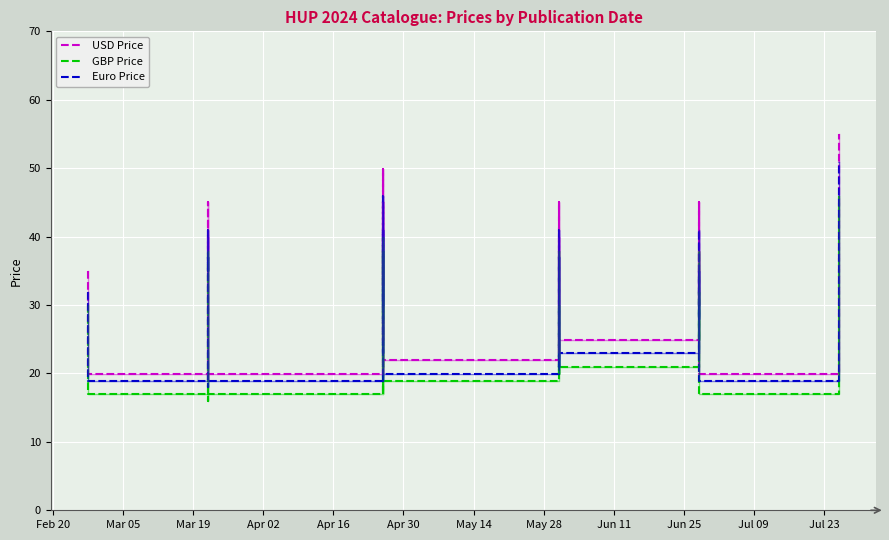

List the series in order of their overall mean, highest first.

USD Price, Euro Price, GBP Price